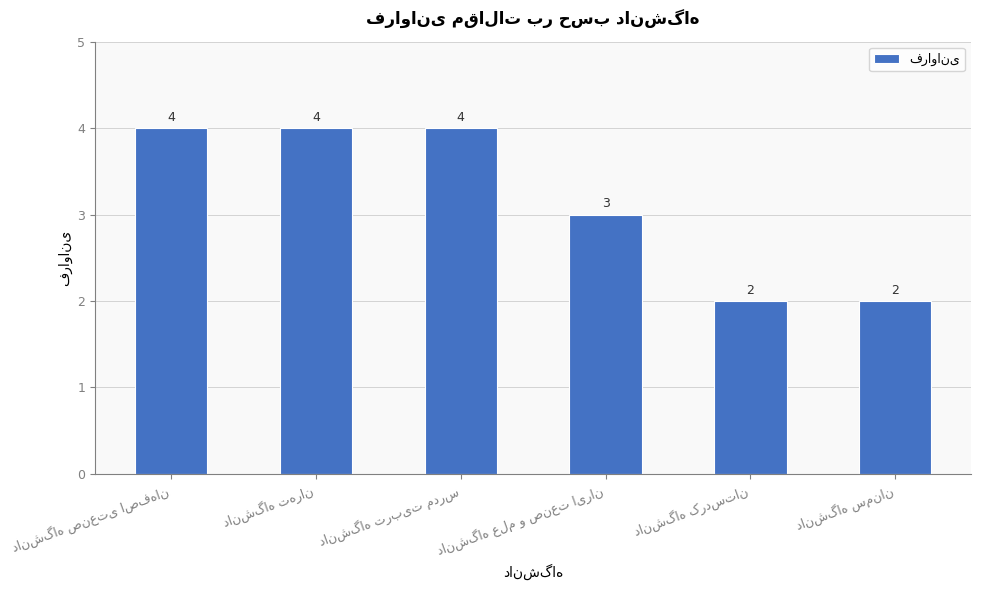

What is the smallest value displayed?

2